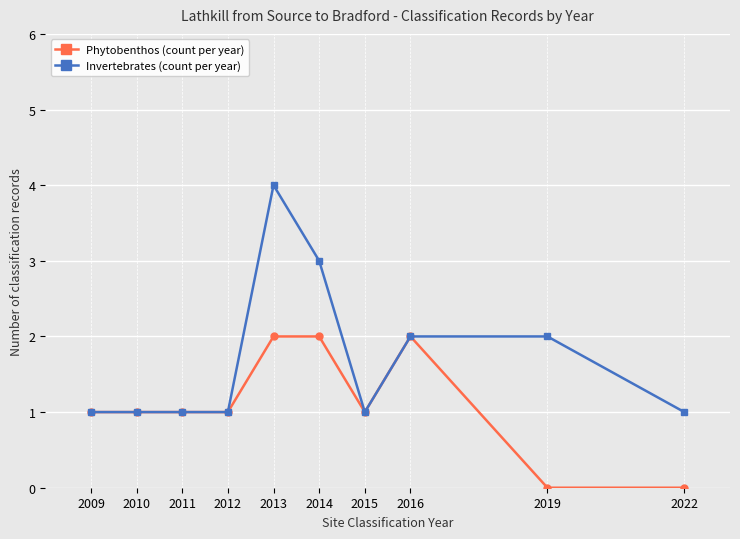

True or false: Phytobenthos (count per year) has a value of 2 at 2010.

False